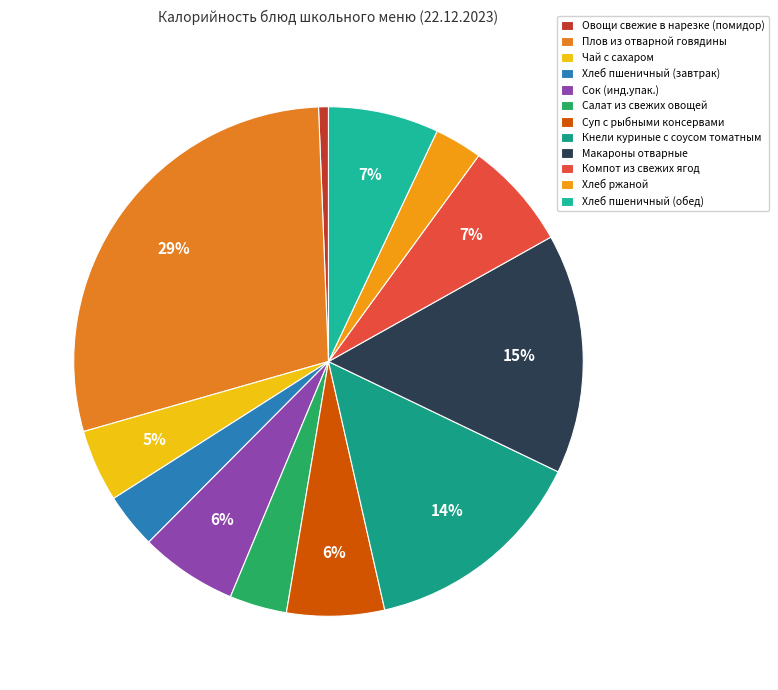

Between Хлеб пшеничный (обед) and Овощи свежие в нарезке (помидор), which is larger?

Хлеб пшеничный (обед)